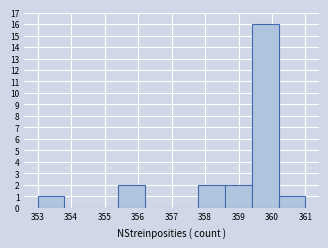

Over which range of the x-axis is the bar tallest?

359.4 to 360.2